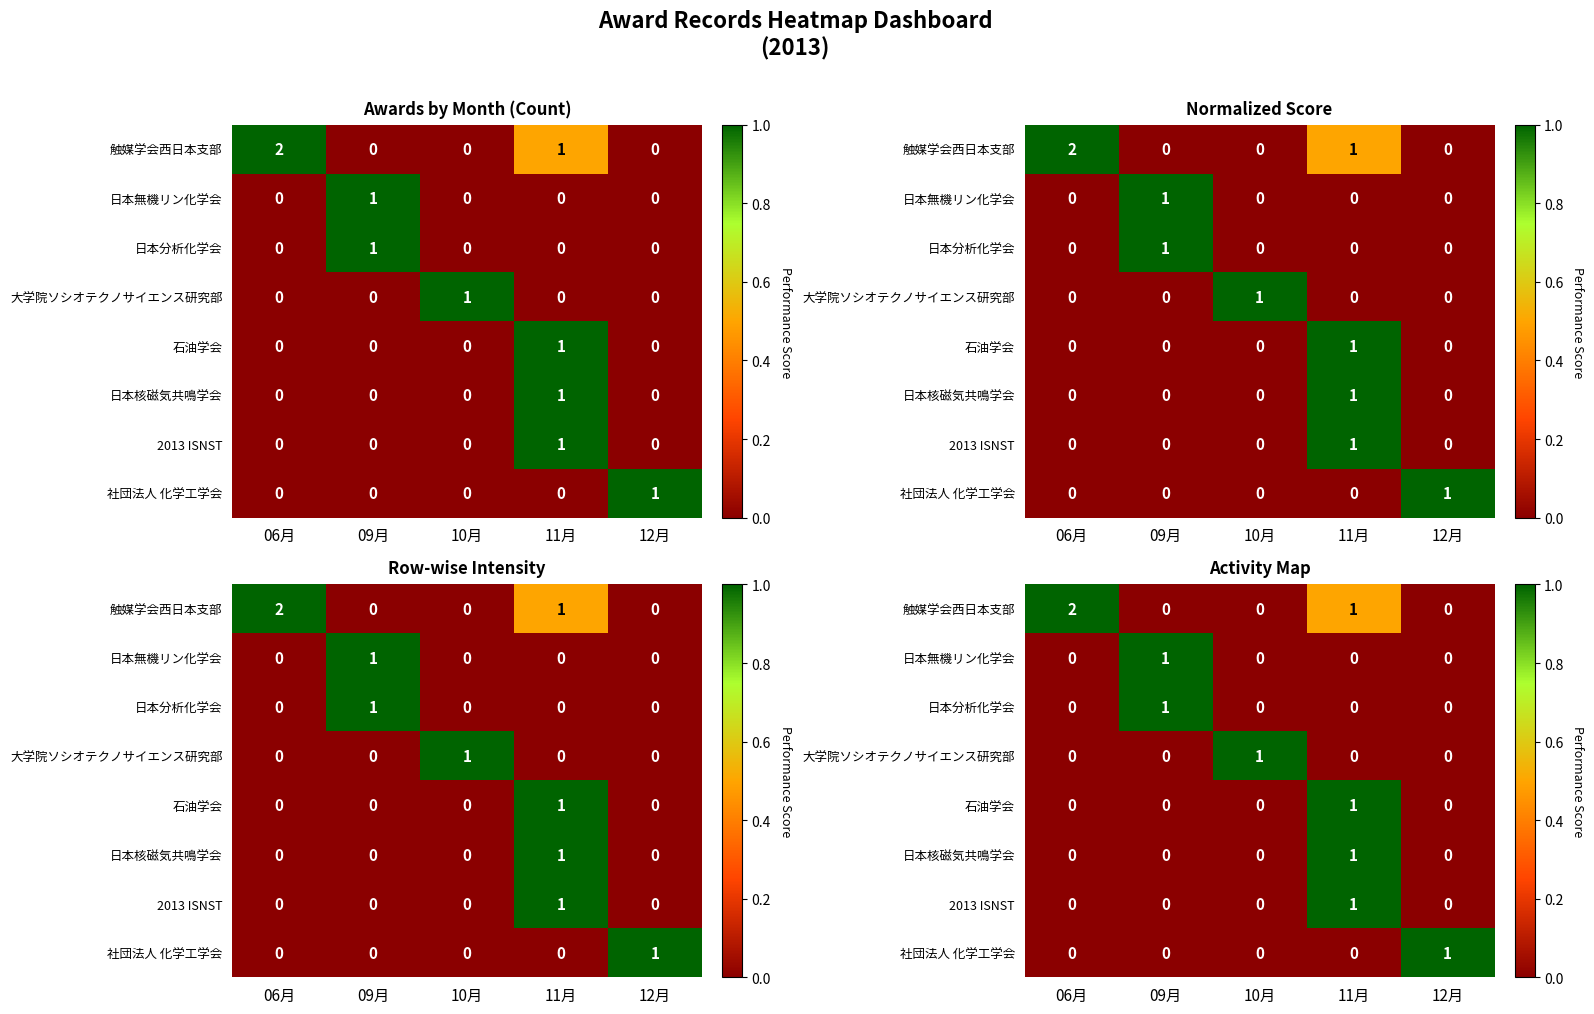

At how many categories does at least one series exceed 0?

5